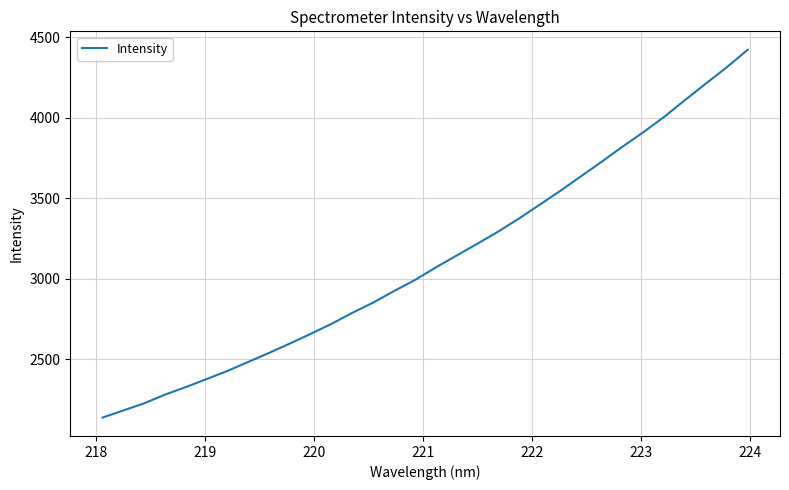

What is the greatest value displayed?

4422.5